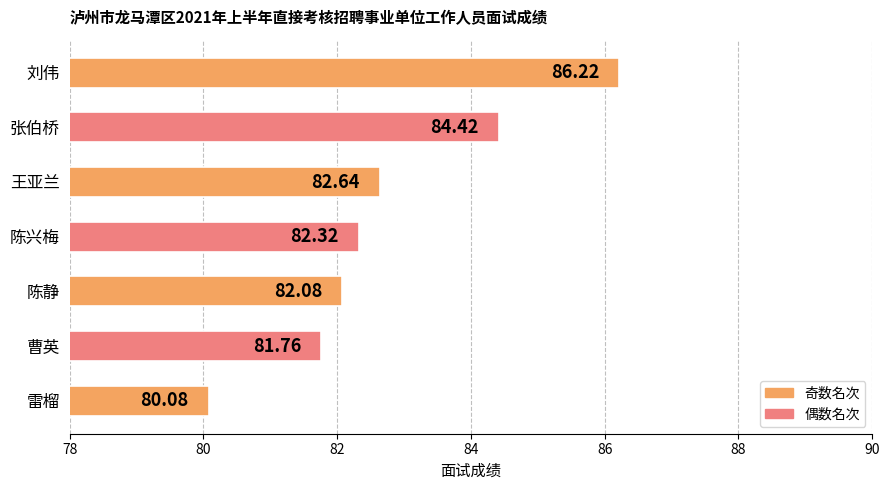

At which label is the value closest to 83?

王亚兰